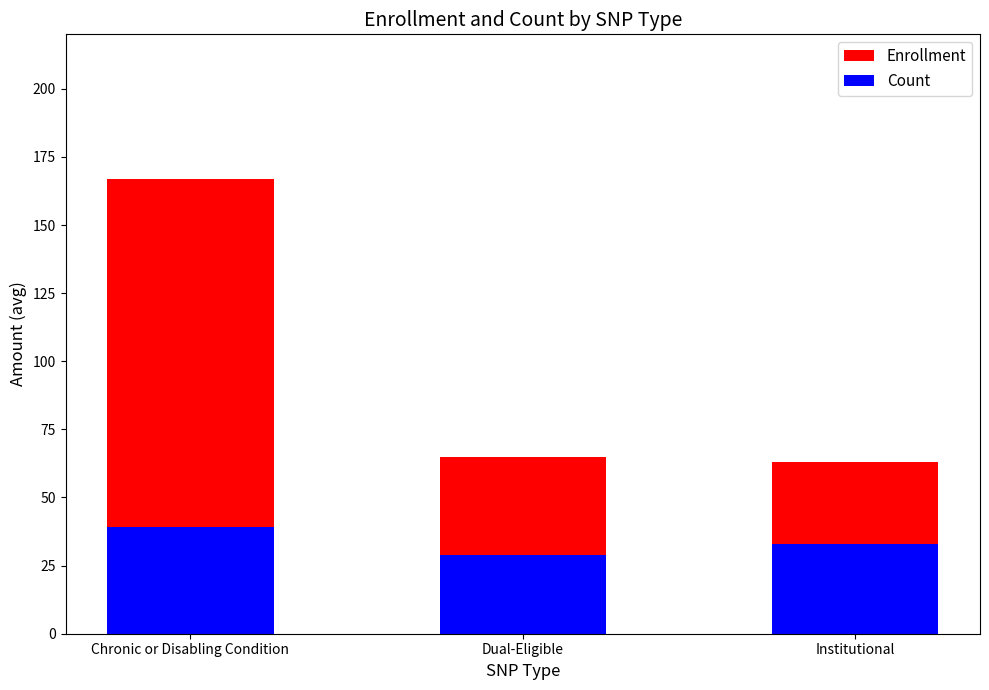

What position from the right is Institutional?

1